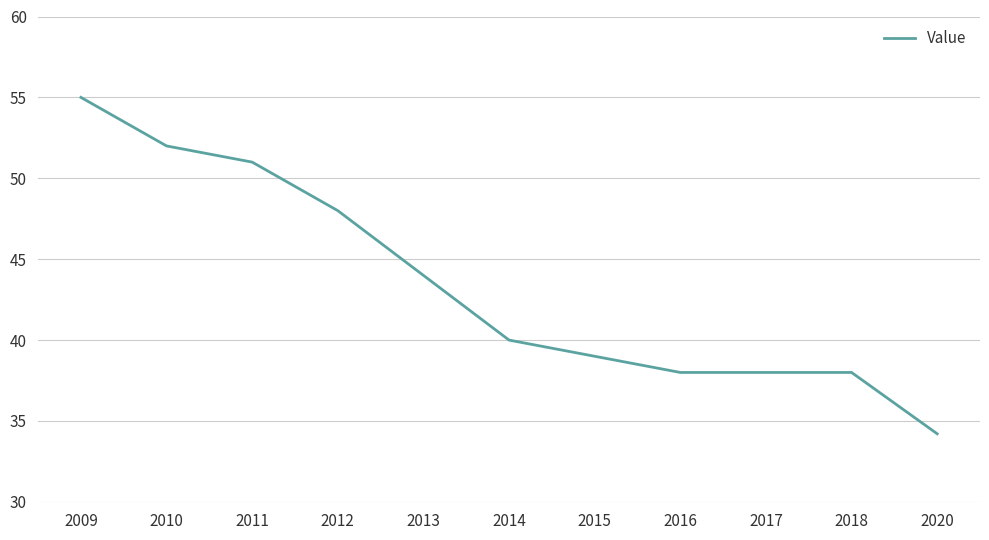

Approximately how many times larger is the value at 2014 compared to 2015?

1.0